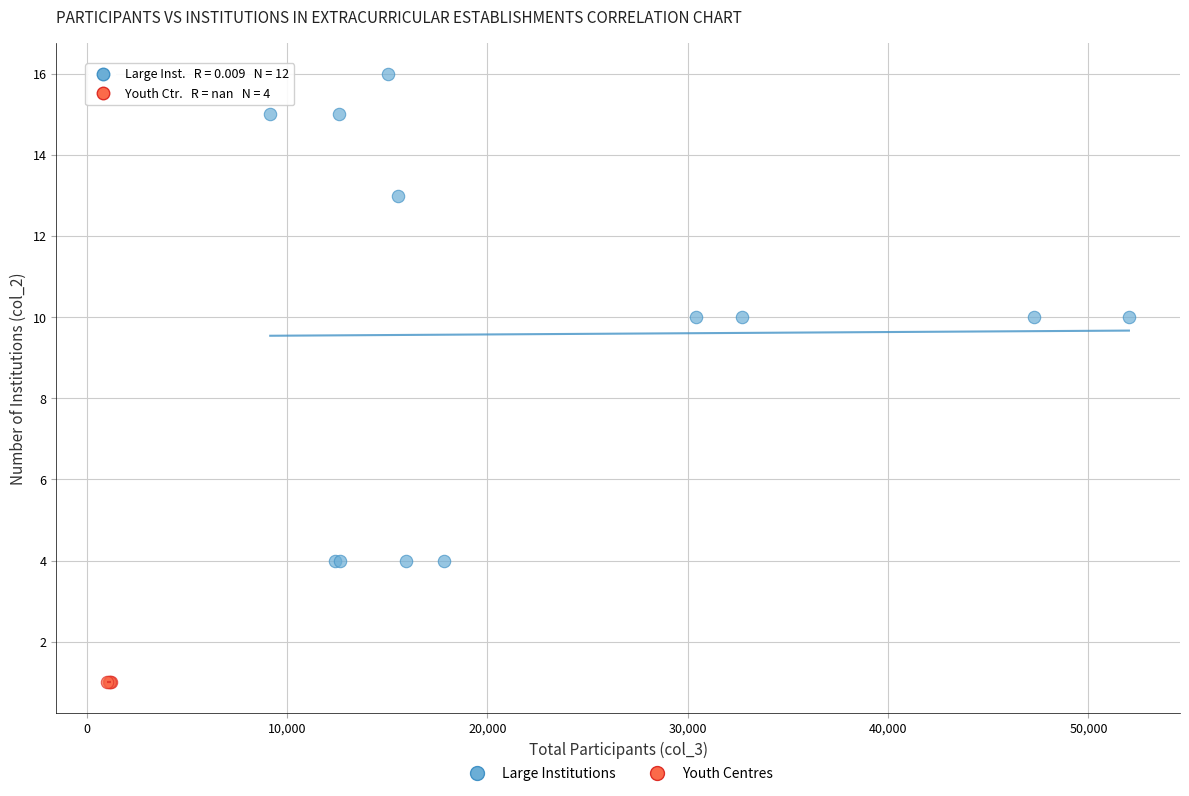

Which series contains the lowest Y value?

Youth Centres